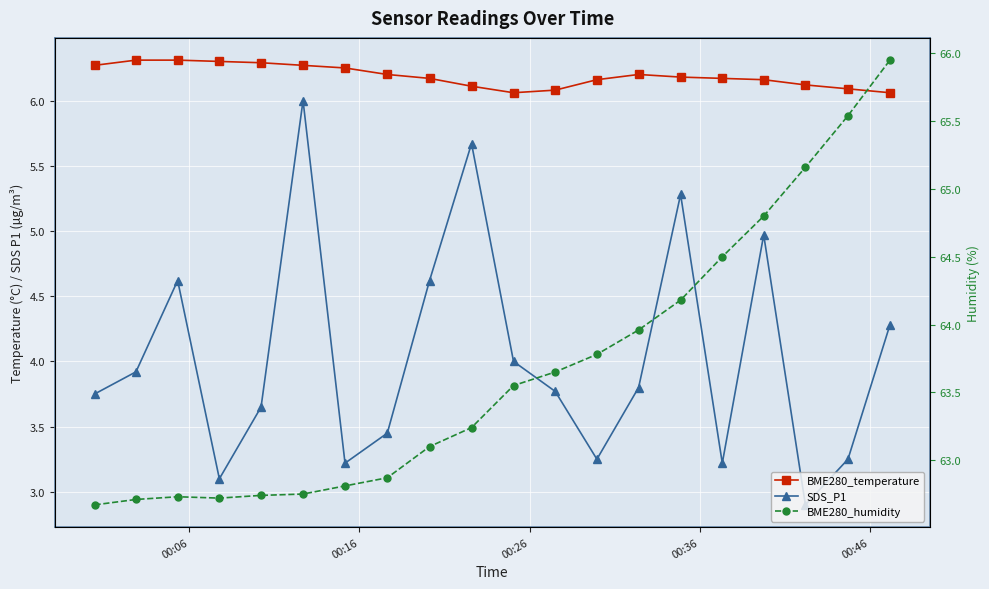

What is the value of the BME280_temperature point at the 4th from the left?

6.3